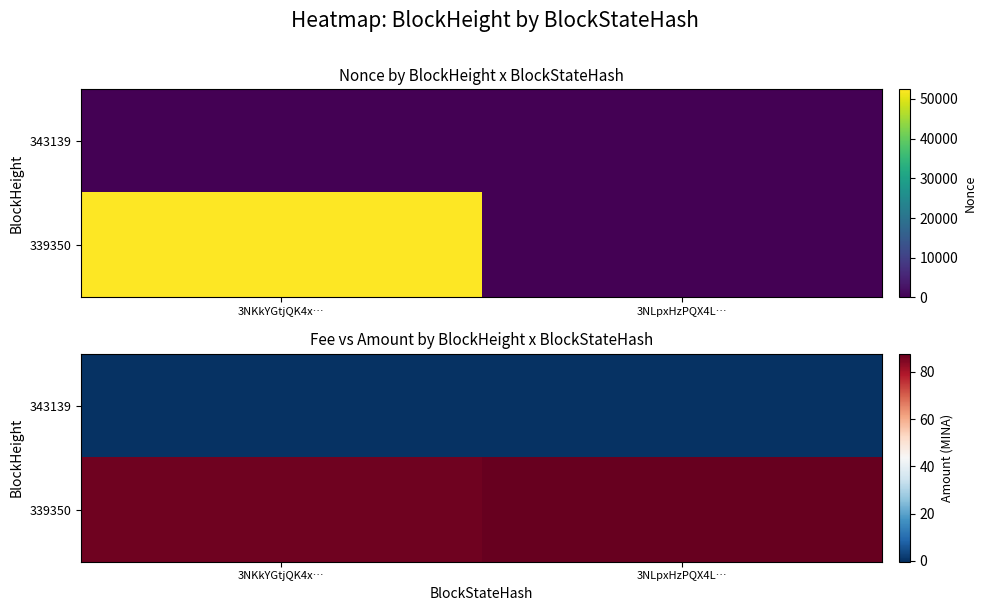

Which has a higher value, 3NKkYGtjQK4x… or 3NLpxHzPQX4L…?

3NLpxHzPQX4L…